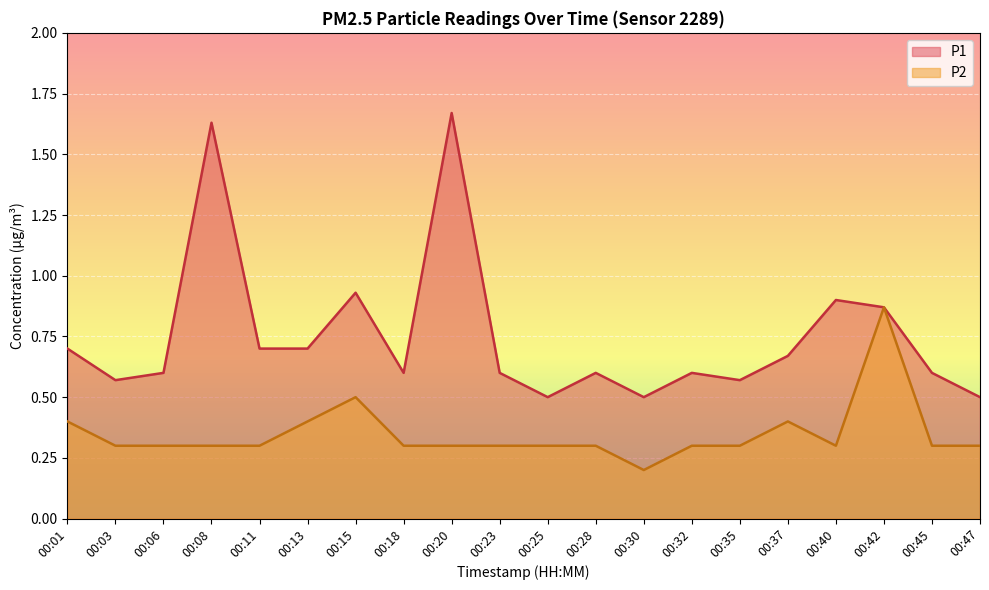

True or false: P2 has more than 2 points higher than both neighbors.

True